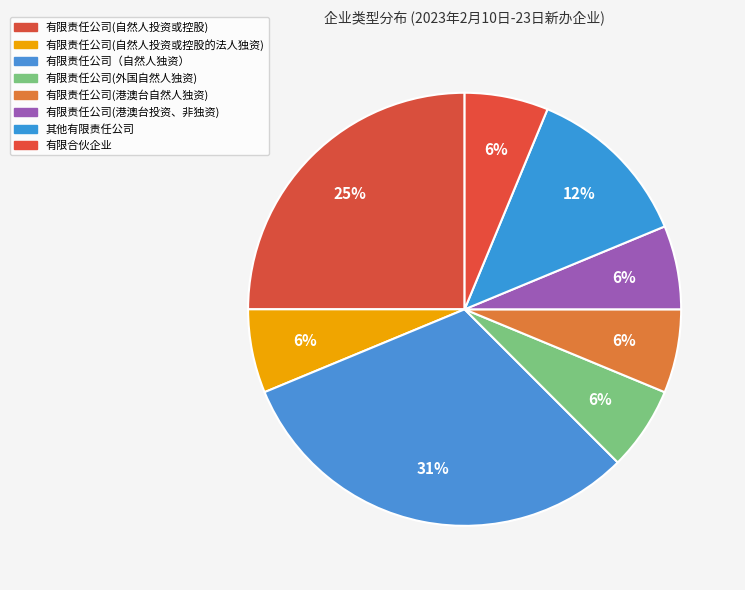

How many segments does this pie chart have?

8